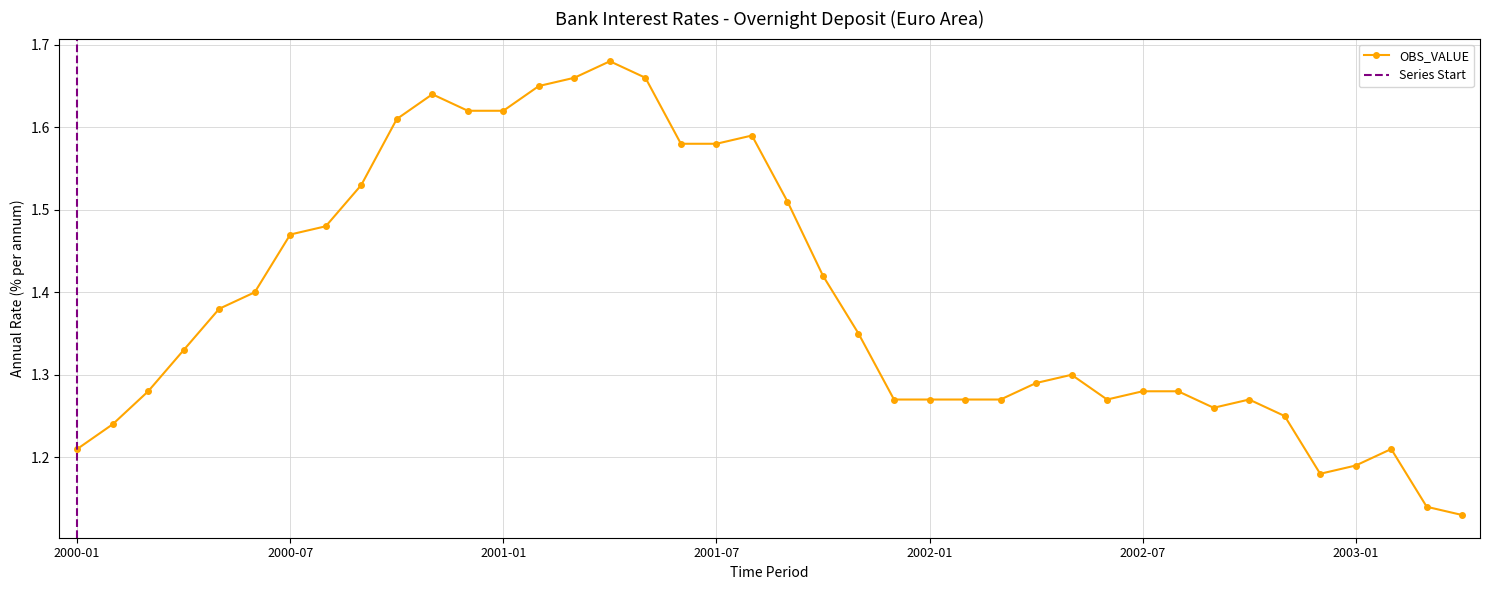

At which label is the value closest to 1?

2003-04